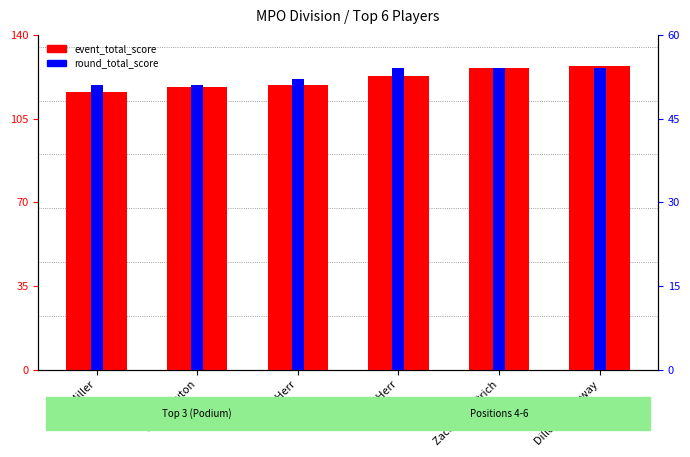

What is the difference between the highest and lowest values at Dillon Gassaway?

73